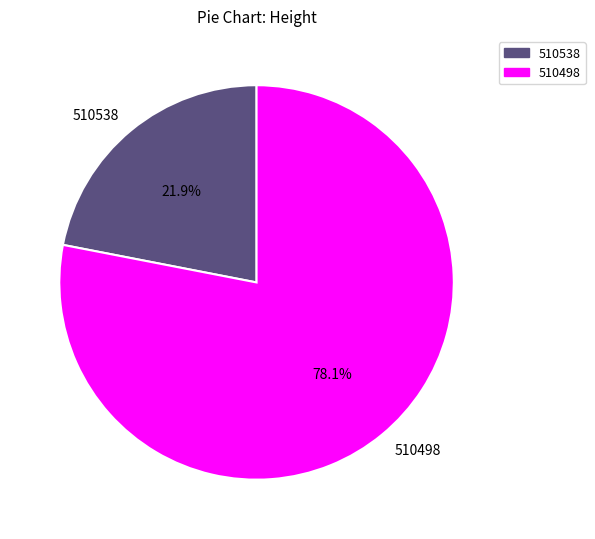

What percentage is NOT represented by 510538?

78.1%